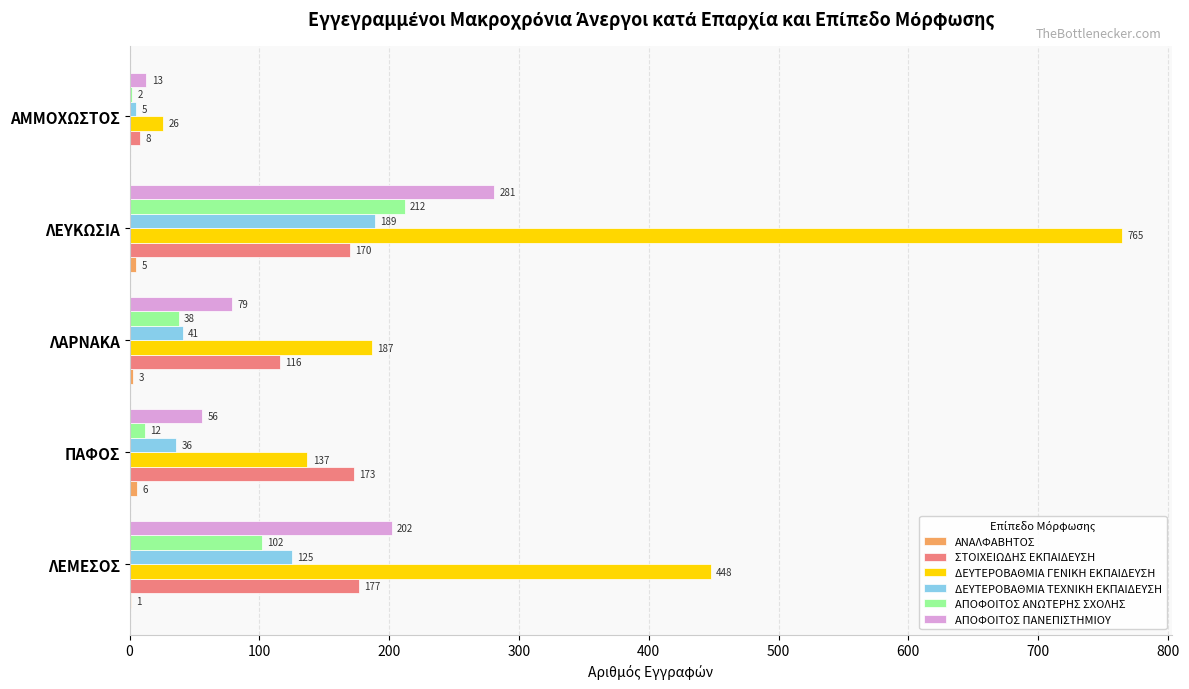

Is the value of ΔΕΥΤΕΡΟΒΑΘΜΙΑ ΤΕΧΝΙΚΗ ΕΚΠΑΙΔΕΥΣΗ at ΛΑΡΝΑΚΑ greater than the value of ΣΤΟΙΧΕΙΩΔΗΣ ΕΚΠΑΙΔΕΥΣΗ at ΛΕΥΚΩΣΙΑ?

No